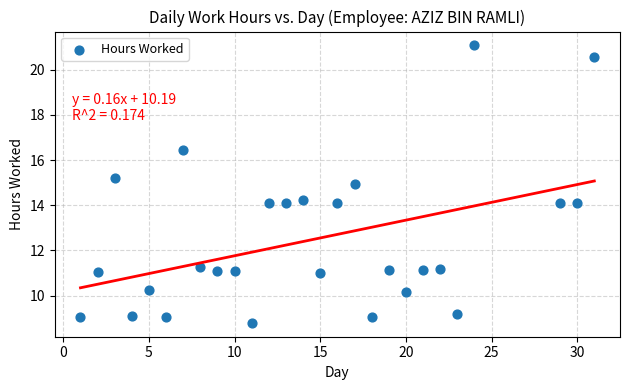

What is the range of X values (max minus min)?

30.0